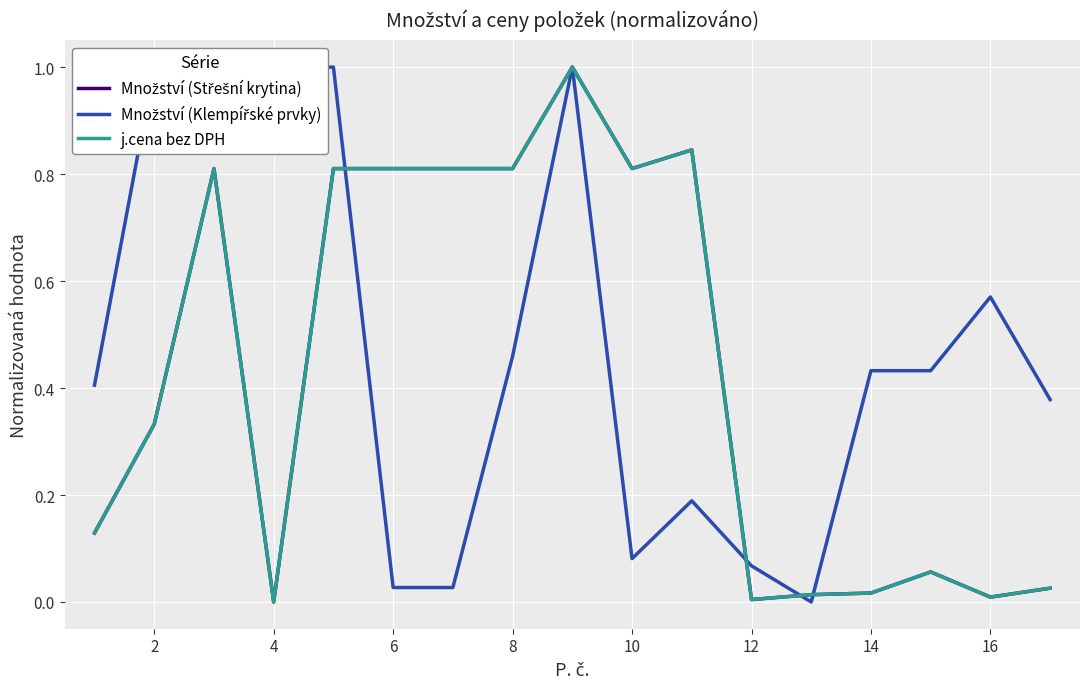

What is the sum of all j.cena bez DPH values?

7.3